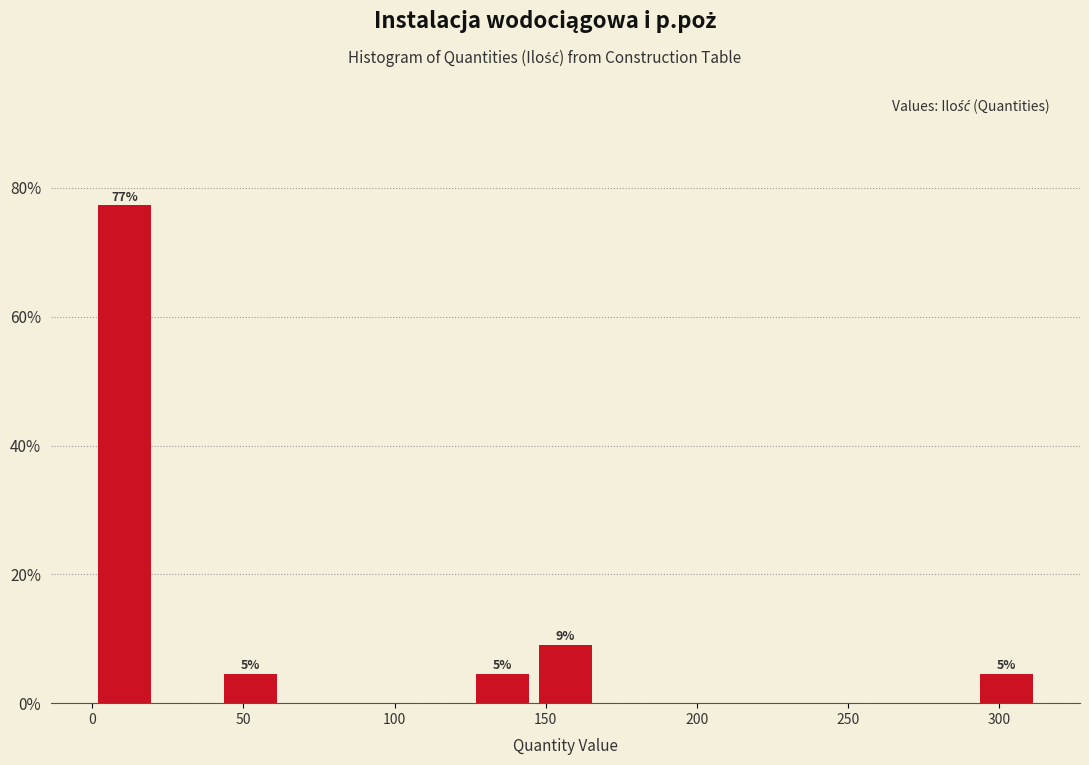

Over which range of the x-axis is the bar tallest?

0 to 20